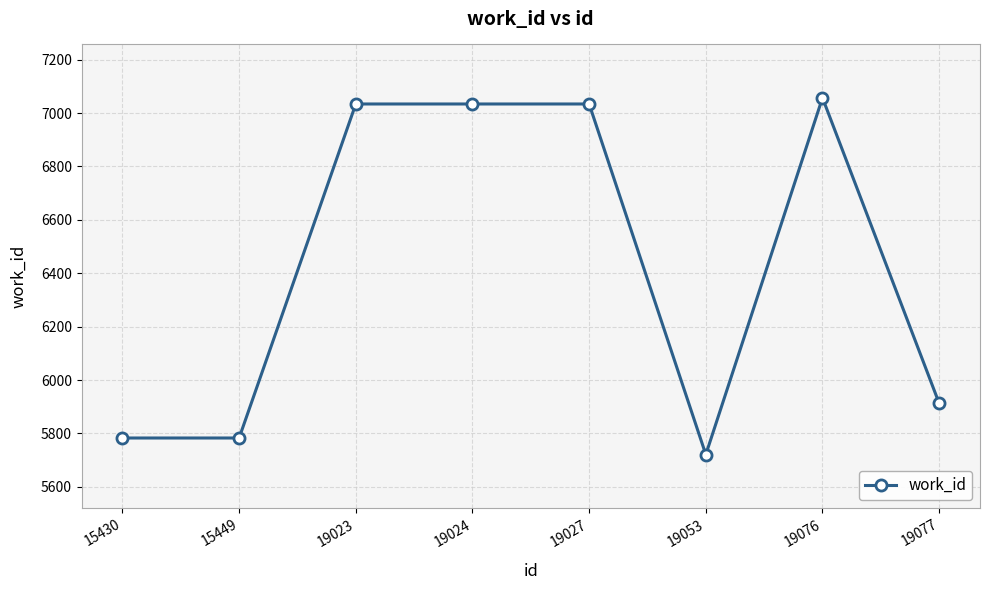

How many lines are shown in the chart?

1